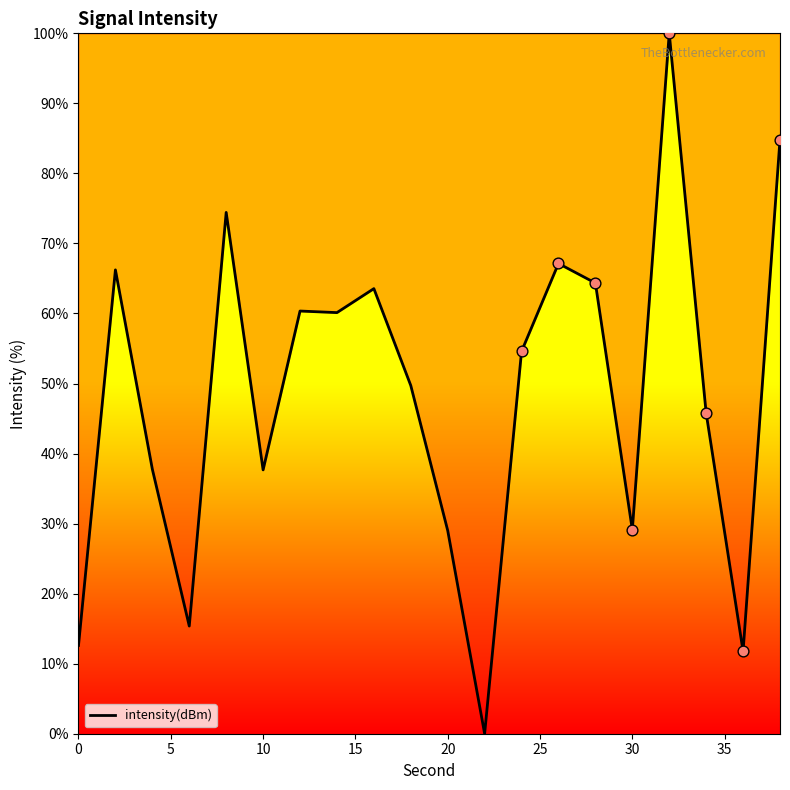

What is the difference between the maximum and minimum values?

100.0